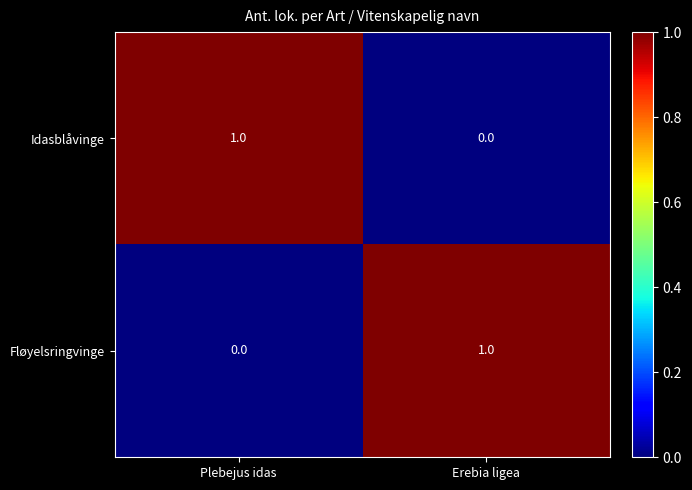

Rank the categories by Idasblåvinge value from lowest to highest.

Erebia ligea, Plebejus idas